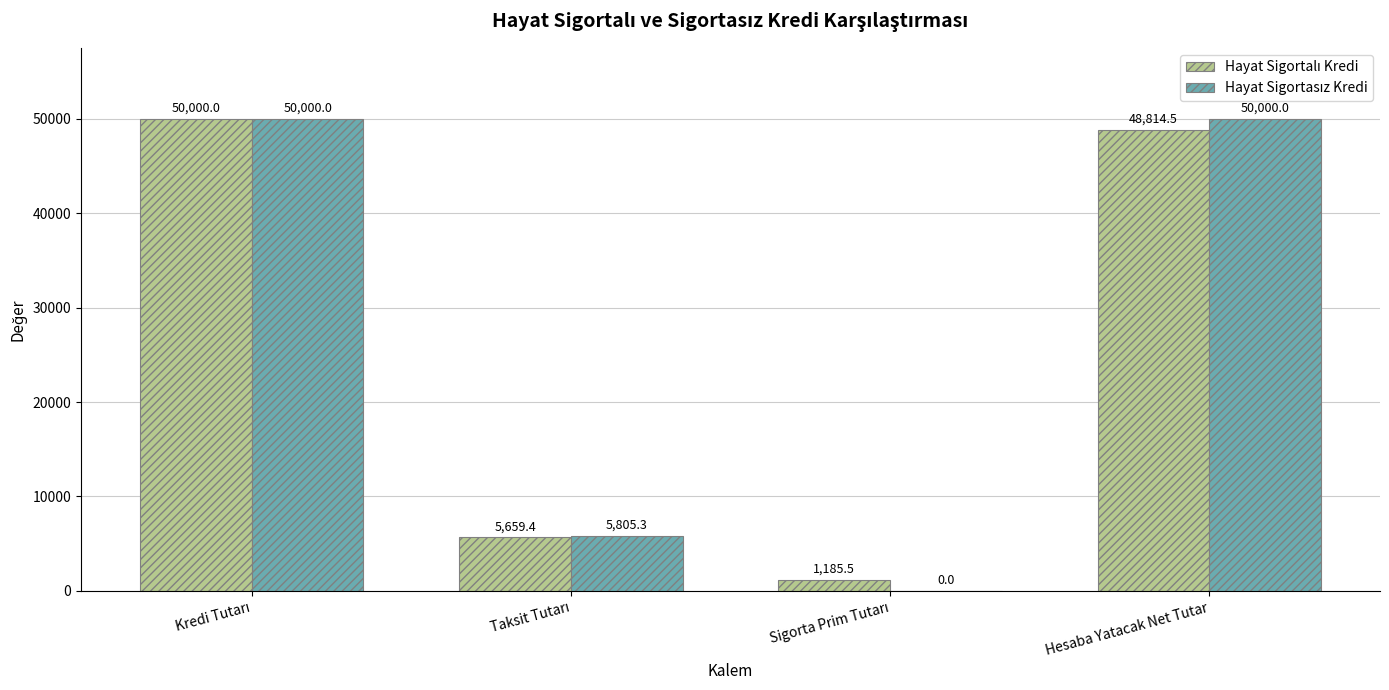

How many groups of bars are there?

4